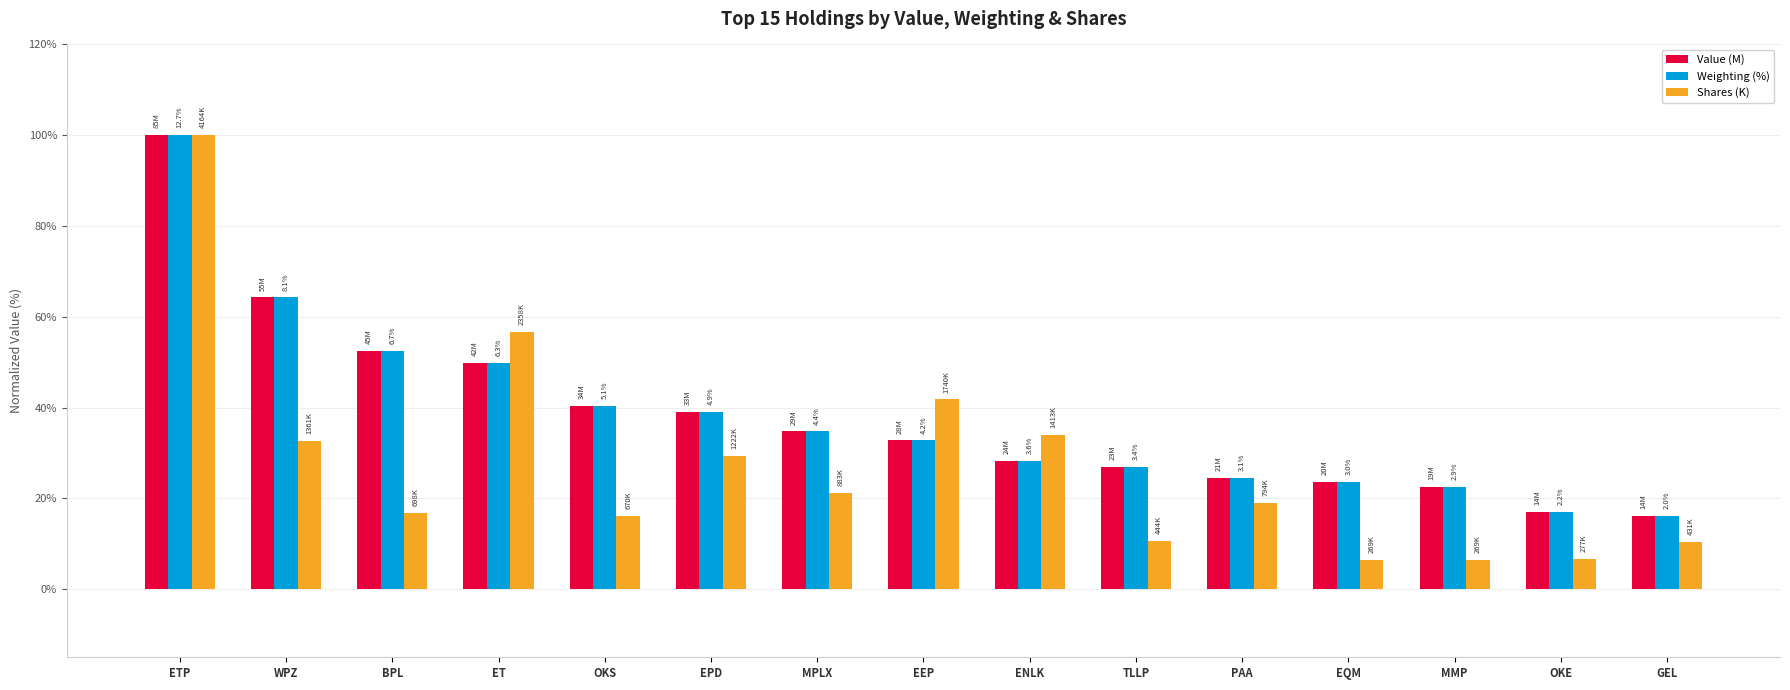

What is the smallest value displayed?

6.5